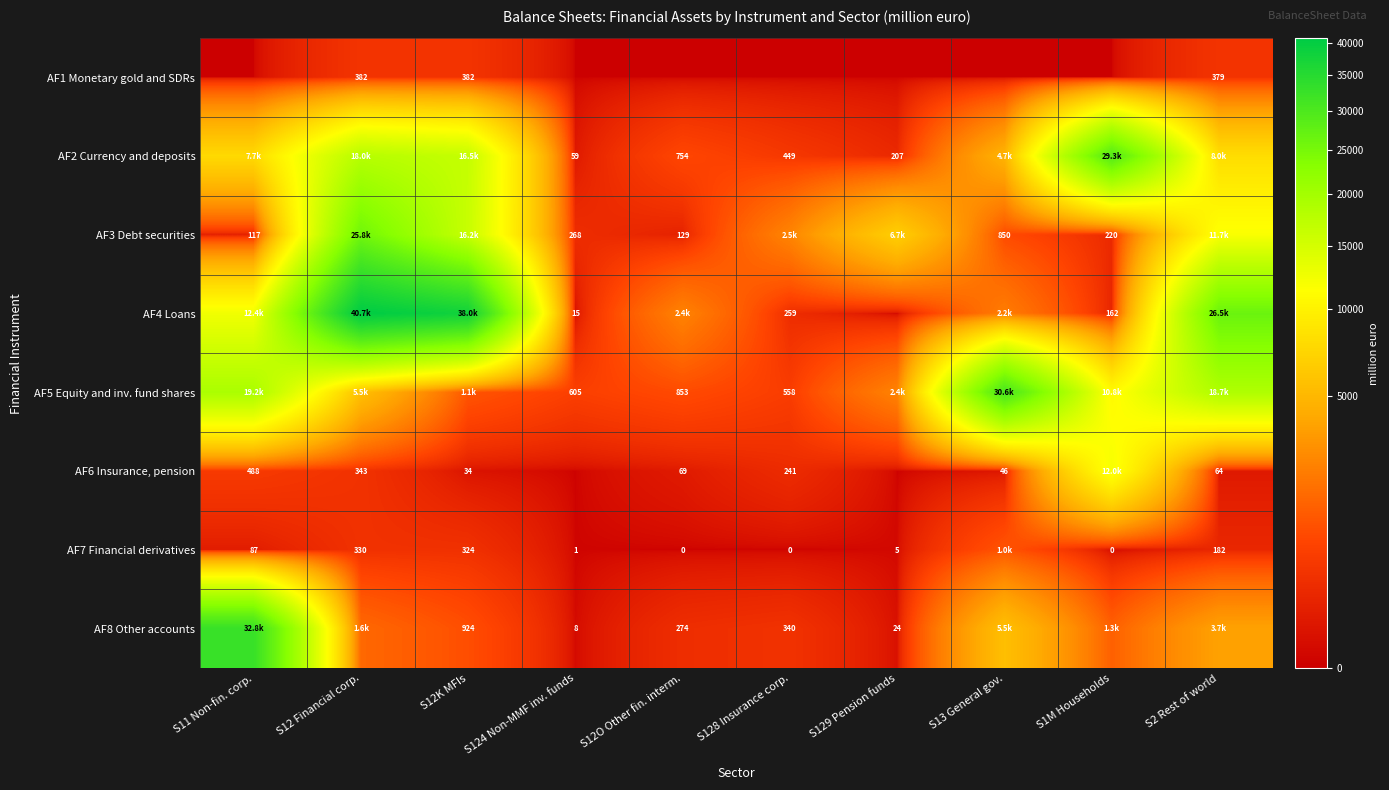

Is the value of AF3 Debt securities at S1M Households greater than the value of AF7 Financial derivatives at S1M Households?

Yes